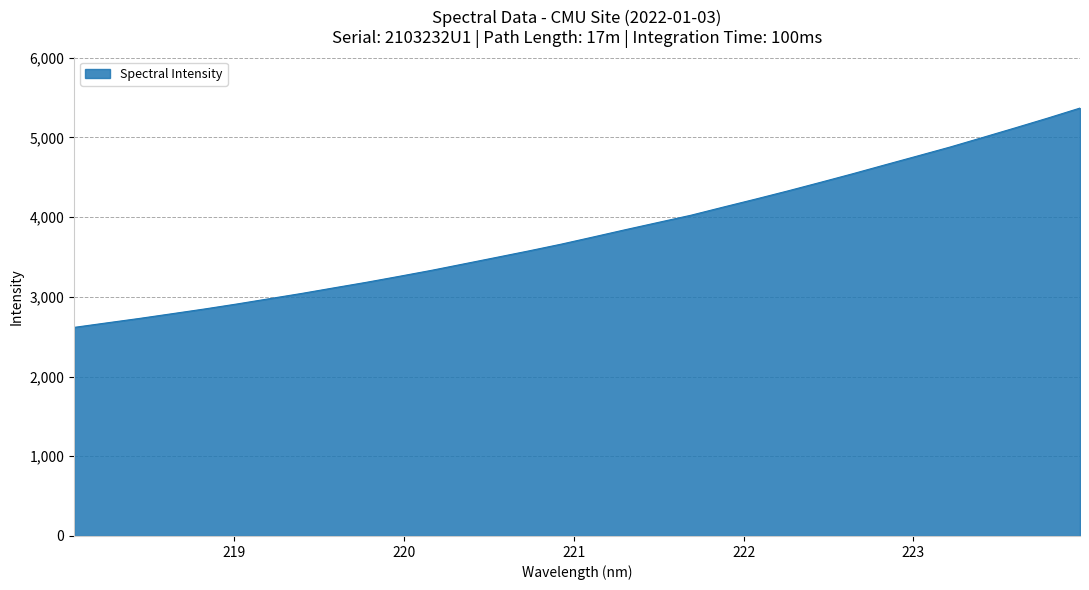

What is the smallest value displayed?

2616.3